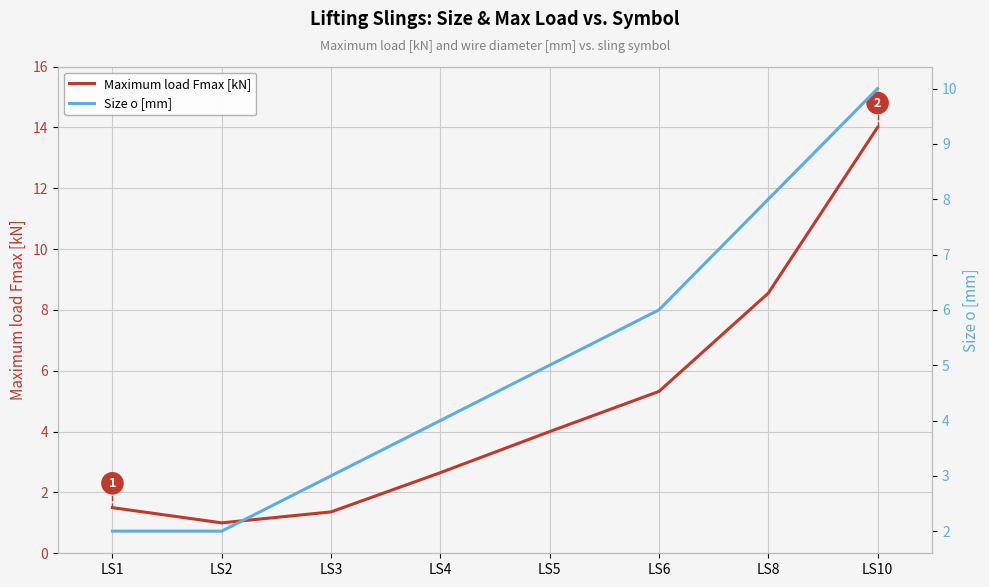

Which has a higher value, LS10 or LS1?

LS10